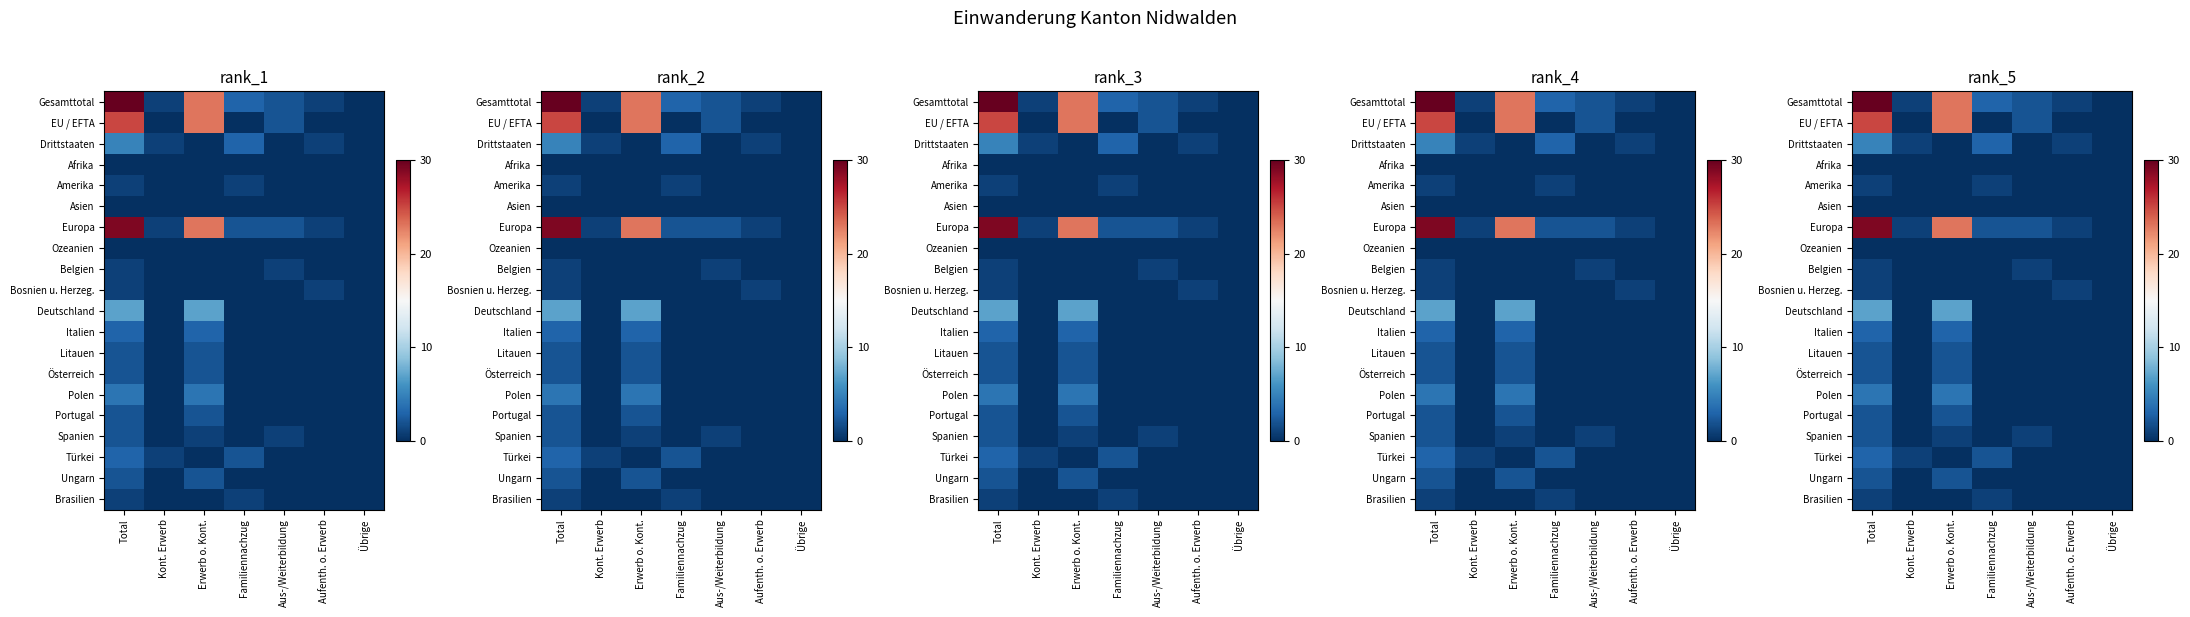

What is the spread (max minus min) of values at Total?

30